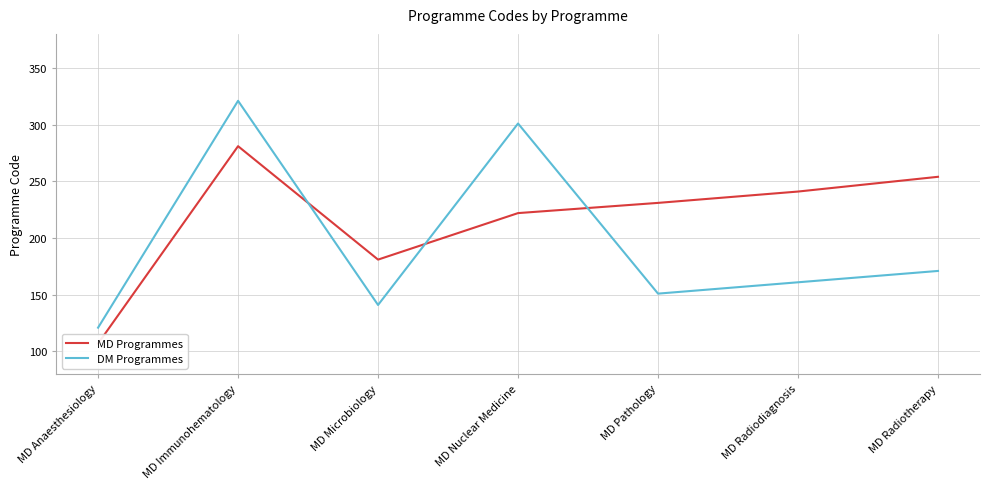

What is the label of the 3rd point from the left?

MD Microbiology